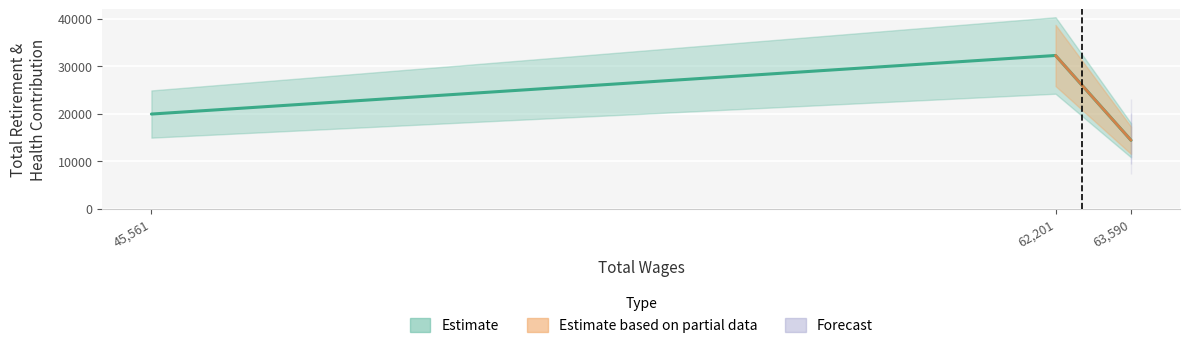

At which category does the chart reach its minimum across all series?

63590